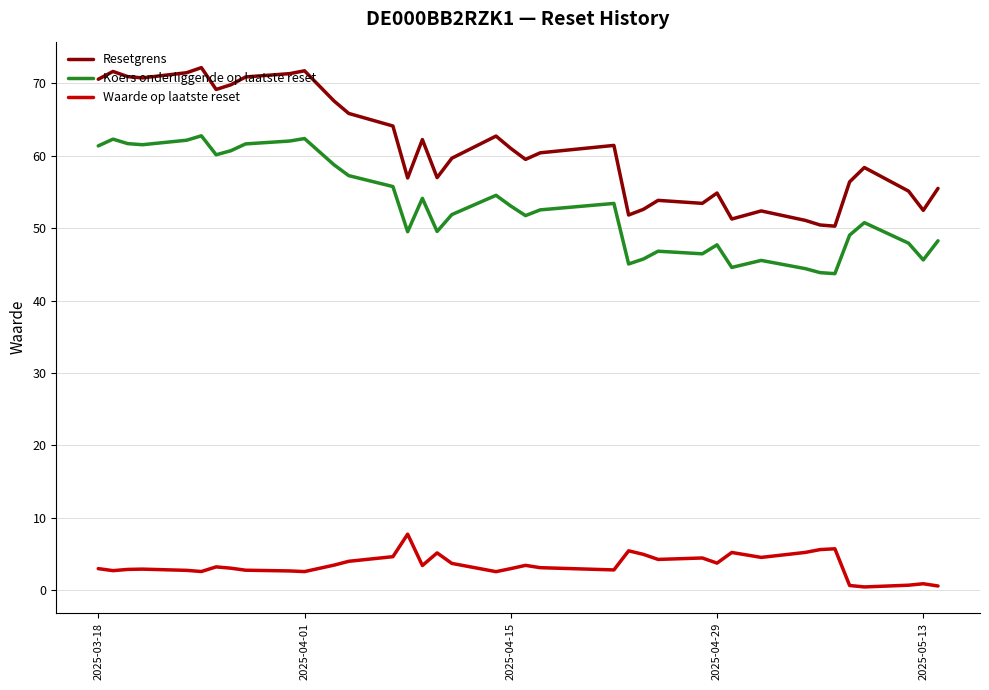

What is the difference between the maximum and second lowest values in the Koers onderliggende op laatste reset series?

18.9